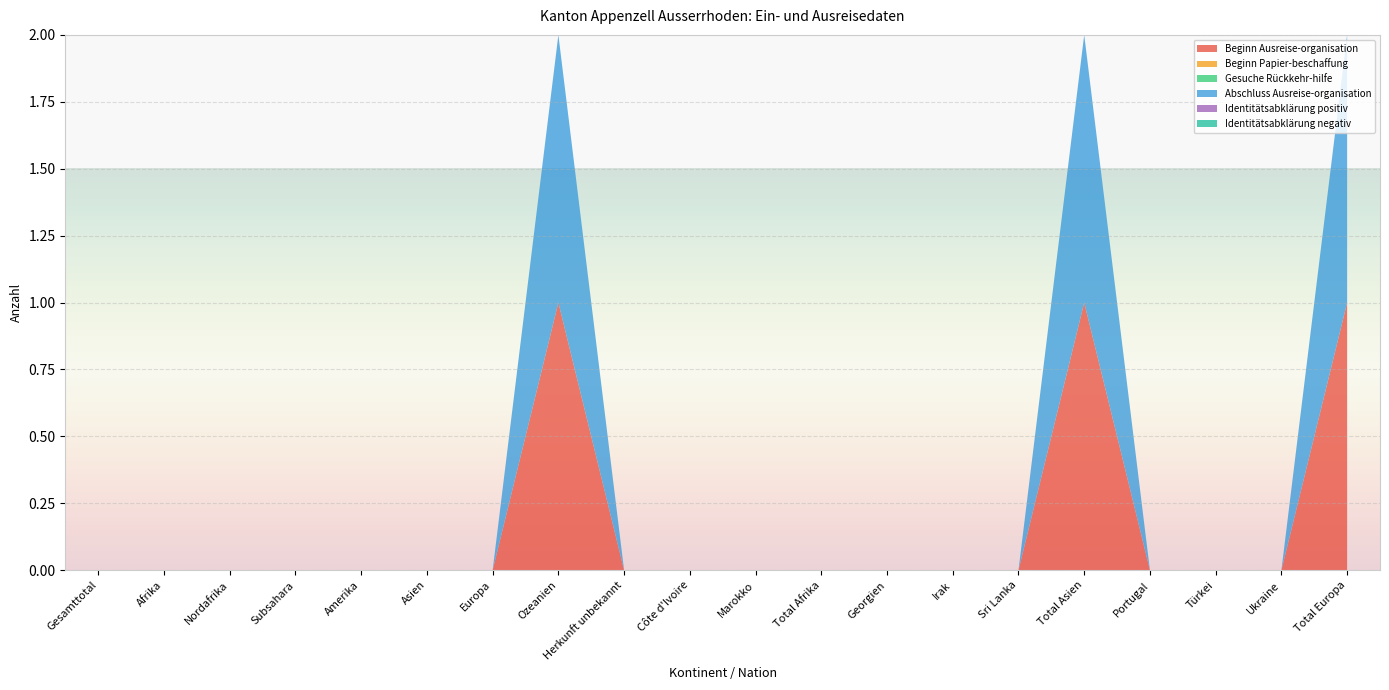

Reading right to left, transcribe all the data shown in this chart.

Beginn Ausreise-organisation: 1	0	0	0	1	0	0	0	0	0	0	0	1	0	0	0	0	0	0	0
Beginn Papier-beschaffung: 0	0	0	0	0	0	0	0	0	0	0	0	0	0	0	0	0	0	0	0
Gesuche Rückkehr-hilfe: 0	0	0	0	0	0	0	0	0	0	0	0	0	0	0	0	0	0	0	0
Abschluss Ausreise-organisation: 1	0	0	0	1	0	0	0	0	0	0	0	1	0	0	0	0	0	0	0
Identitätsabklärung positiv: 0	0	0	0	0	0	0	0	0	0	0	0	0	0	0	0	0	0	0	0
Identitätsabklärung negativ: 0	0	0	0	0	0	0	0	0	0	0	0	0	0	0	0	0	0	0	0